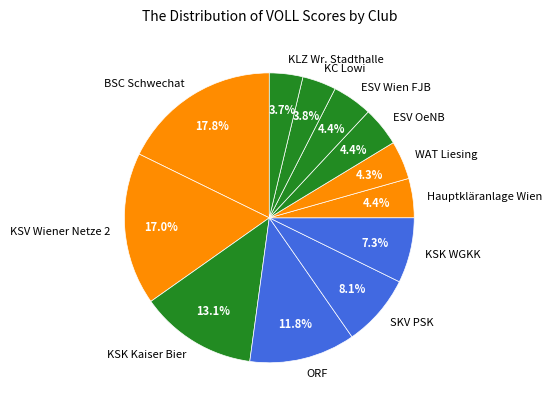

To the nearest percent, what is the difference between the largest and smallest slice percentages?

14%